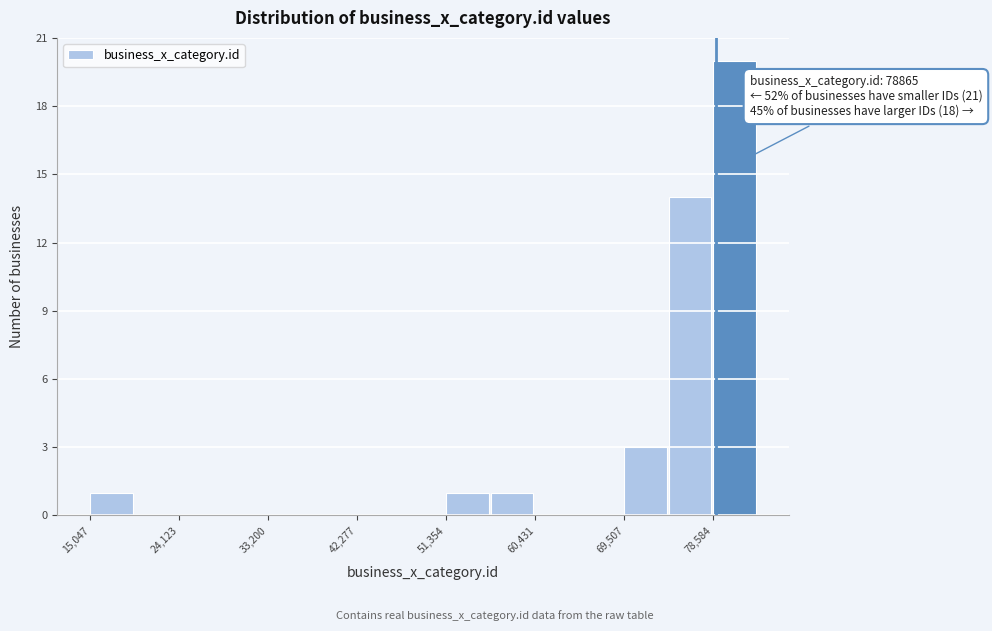

Over which range of the x-axis is the bar tallest?

79000 to 83000